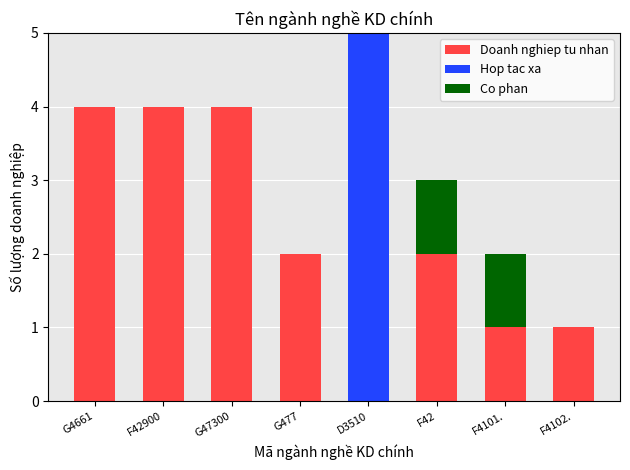

What is the maximum value for Doanh nghiep tu nhan?

4